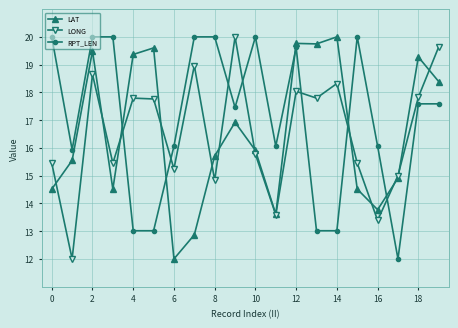

Which series ends up on top after the final intersection of LAT and LONG?

LONG